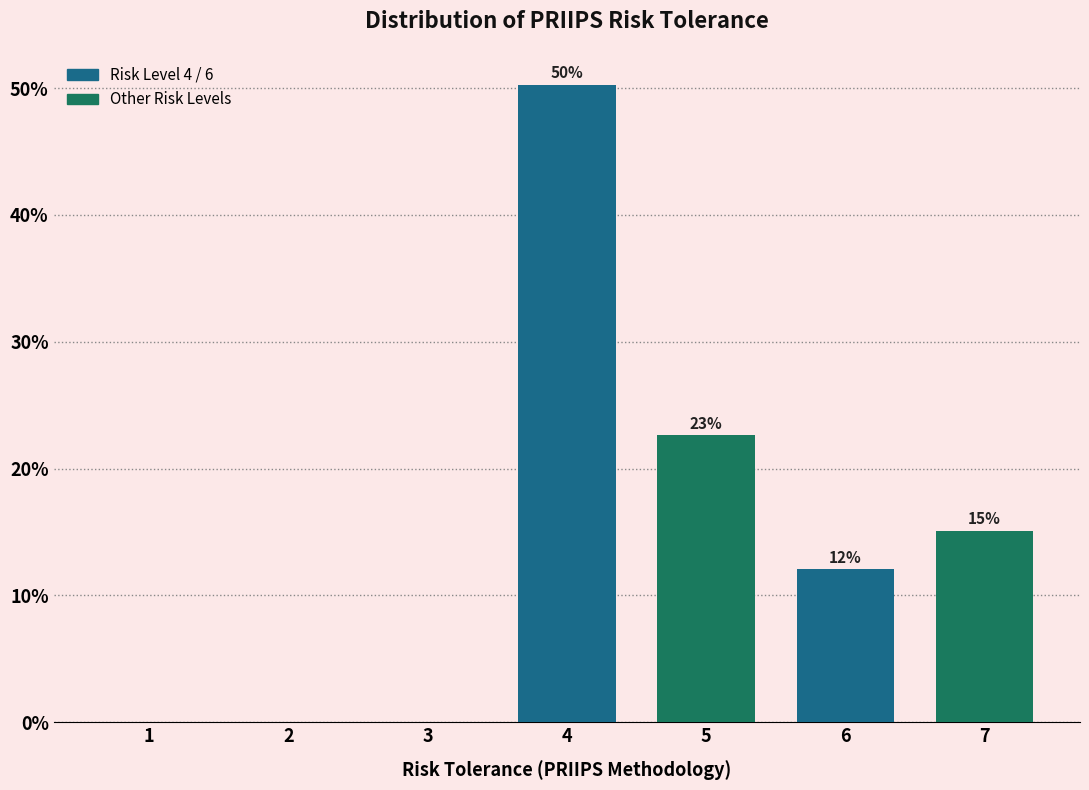

Read the value at 6.

12.1